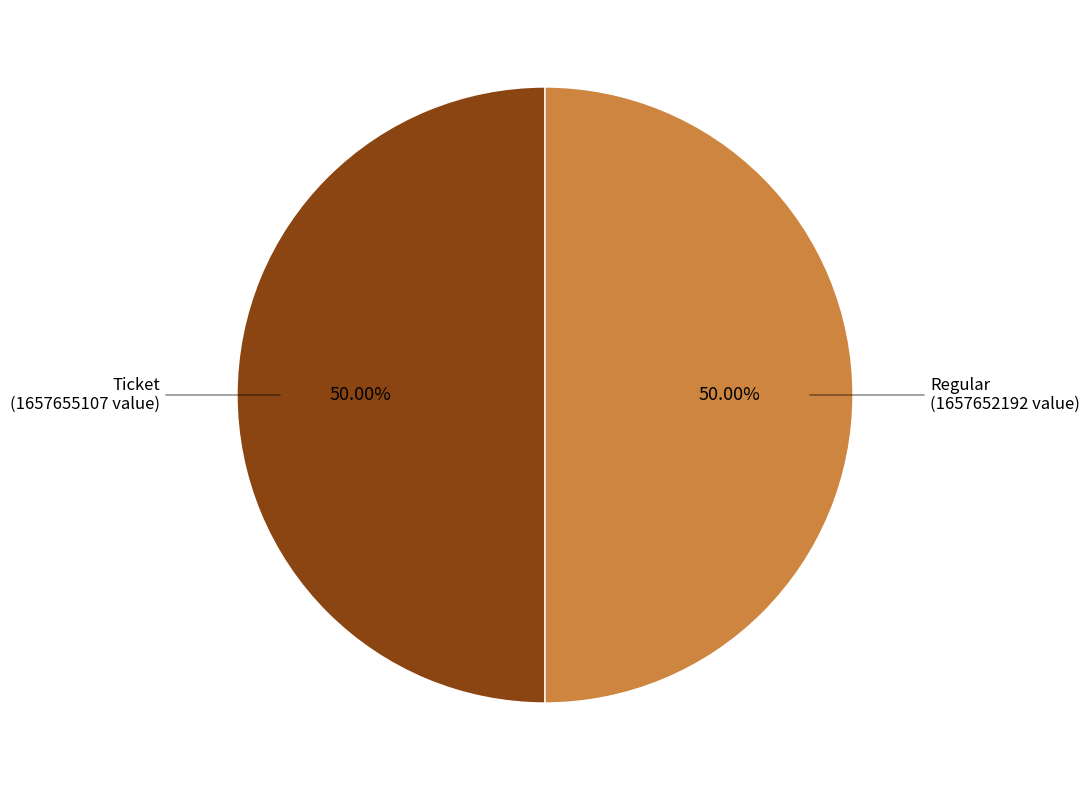

Count the number of slices in the pie.

2